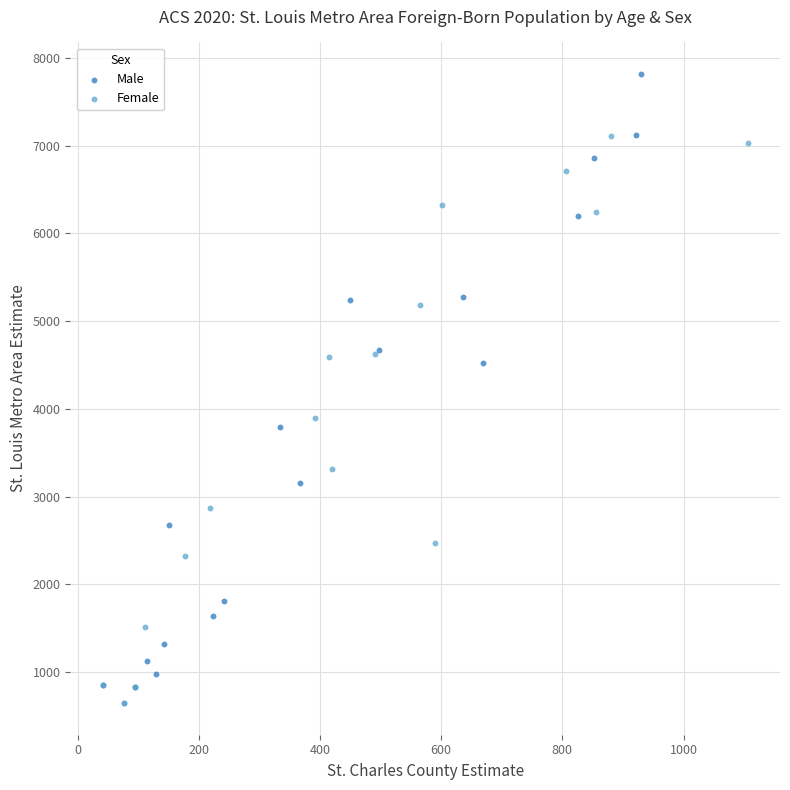

Which series contains the highest Y value?

Male